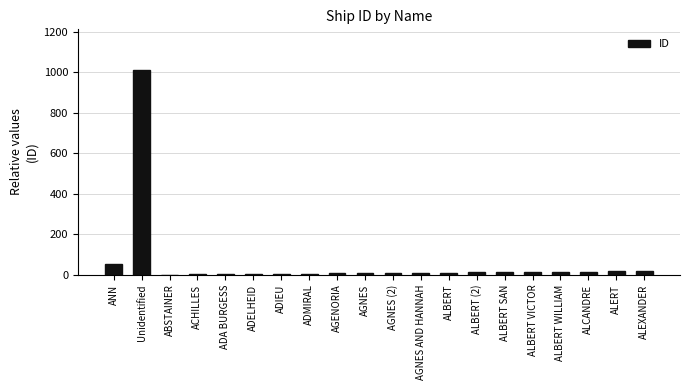

What is the greatest value displayed?

1009